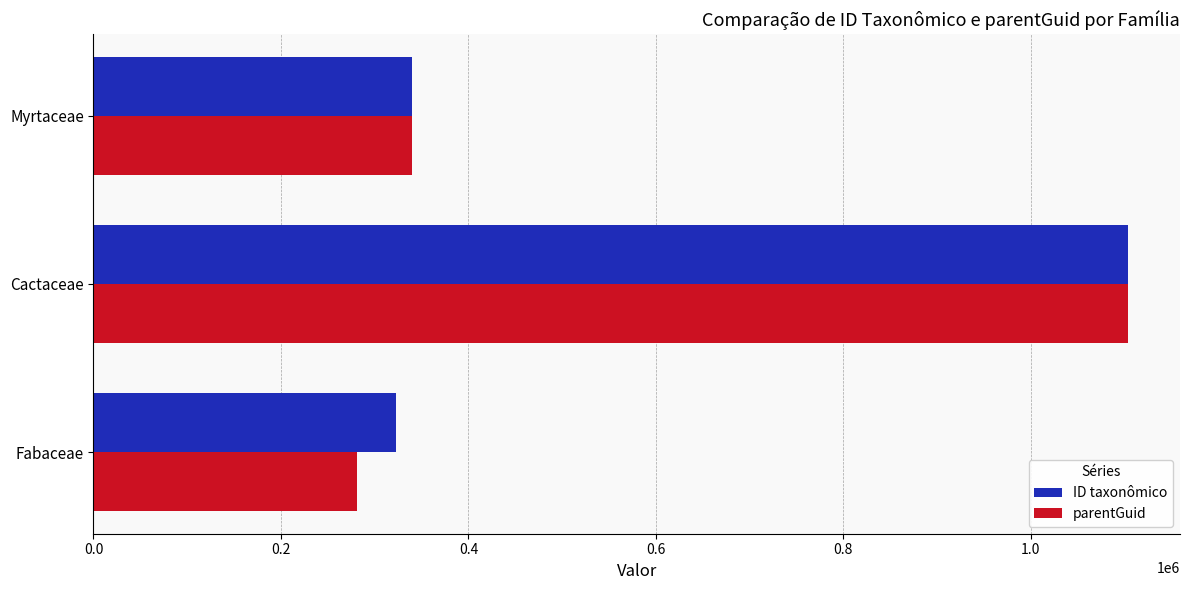

Which series has the widest spread of values?

parentGuid